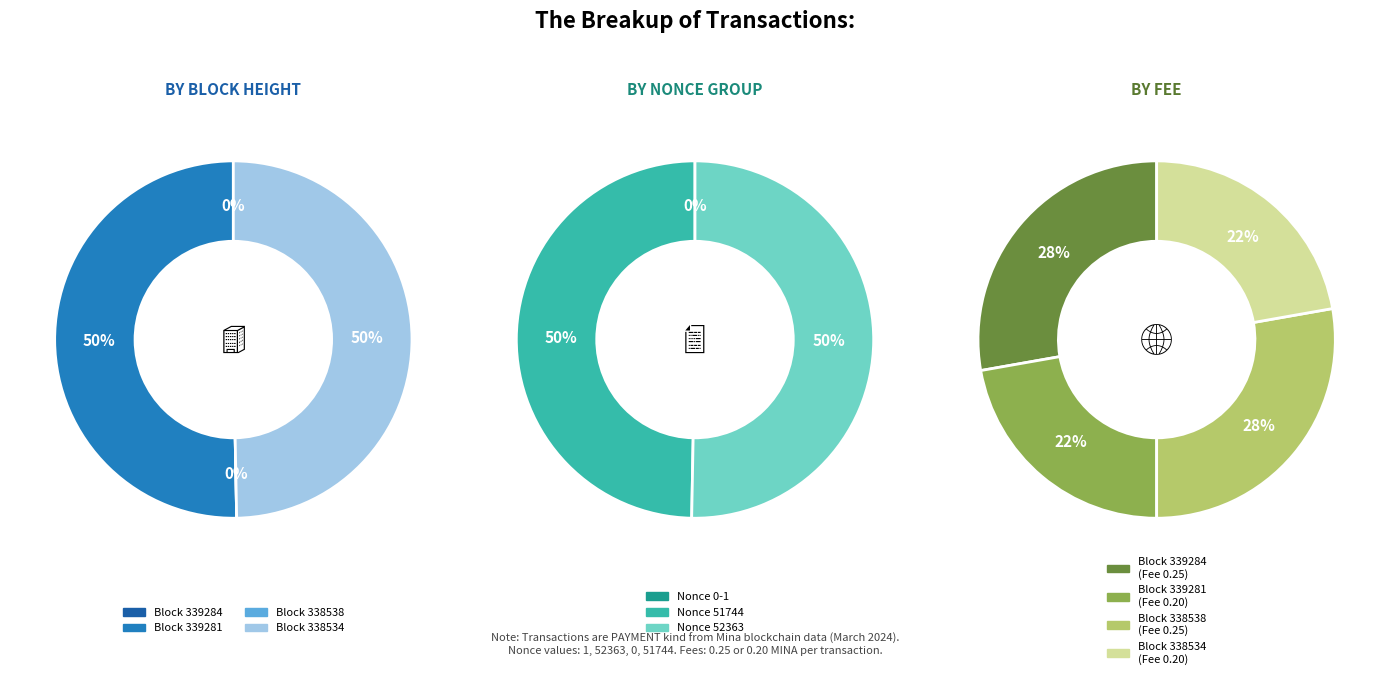

Combined, do 338538 and 338534 account for over 50%?

No